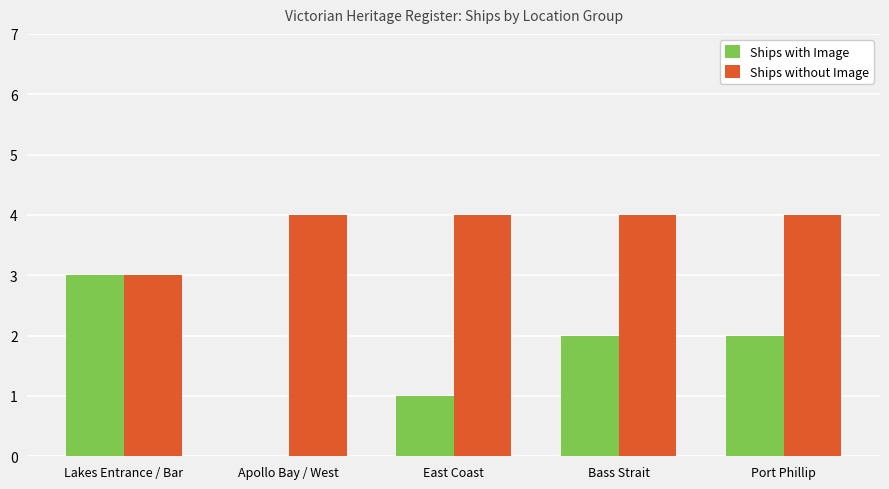

What is the average value of the Ships with Image series?

2